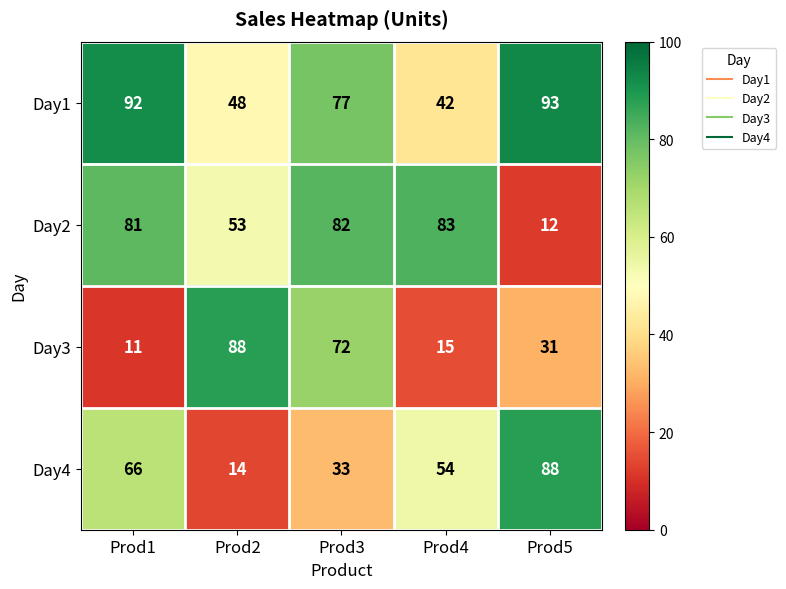

Reading left to right, extract all data points from this chart.

Day1: Prod1=92	Prod2=48	Prod3=77	Prod4=42	Prod5=93
Day2: Prod1=81	Prod2=53	Prod3=82	Prod4=83	Prod5=12
Day3: Prod1=11	Prod2=88	Prod3=72	Prod4=15	Prod5=31
Day4: Prod1=66	Prod2=14	Prod3=33	Prod4=54	Prod5=88